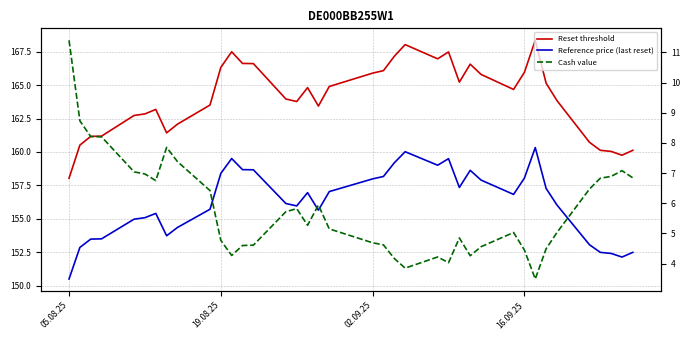

Is this an area chart (filled region under the line)?

No